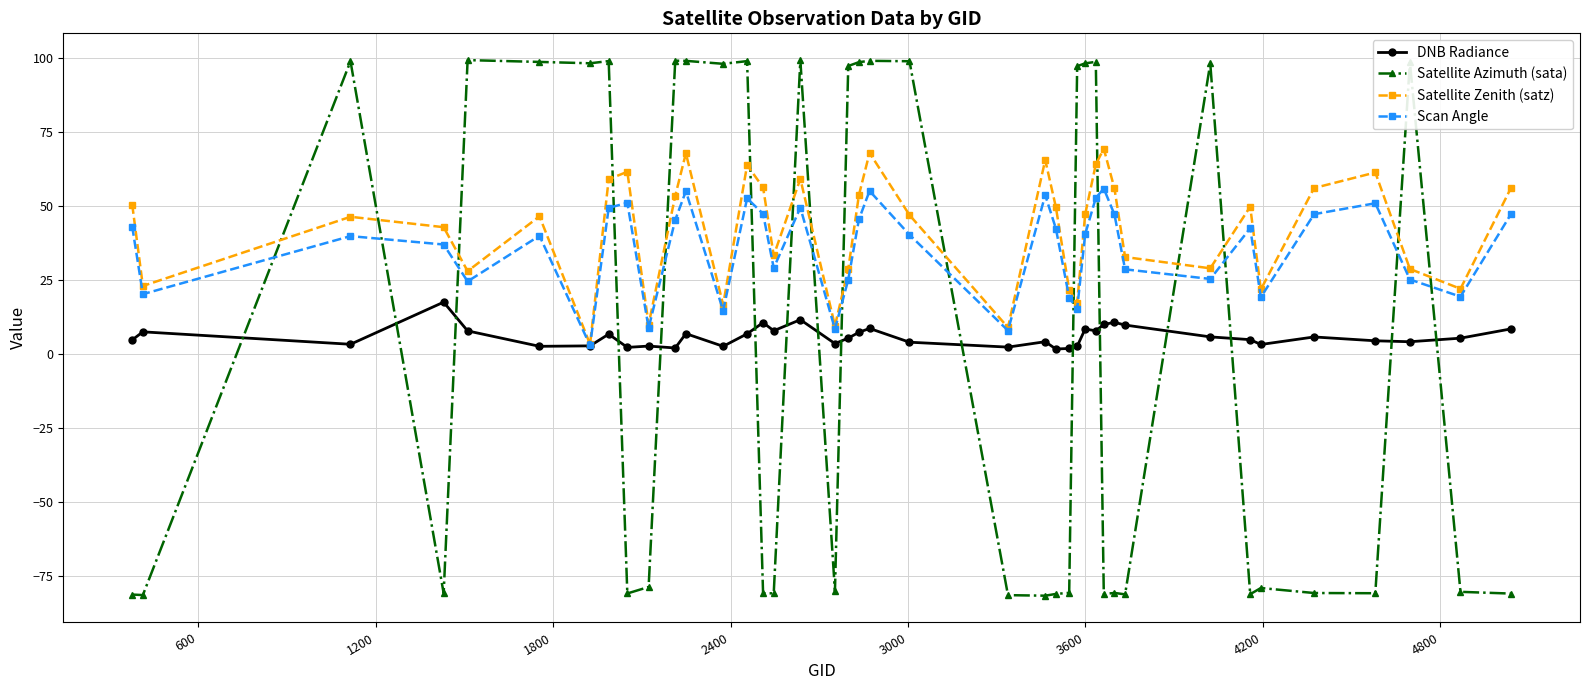

Which series has the widest spread of values?

Satellite Azimuth (sata)